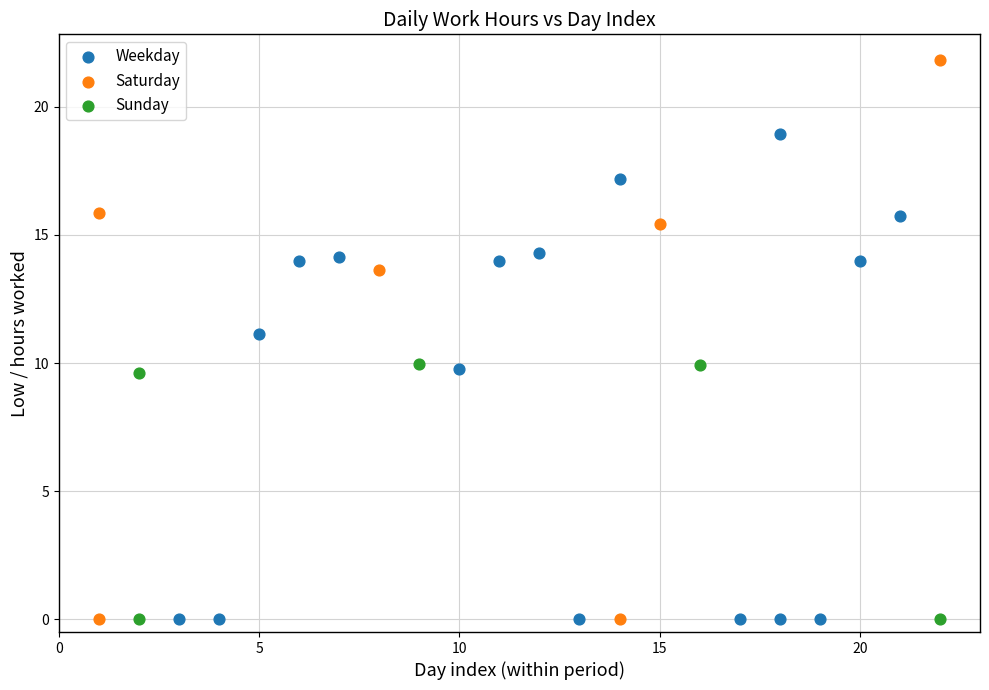

Which series contains the highest Y value?

Saturday